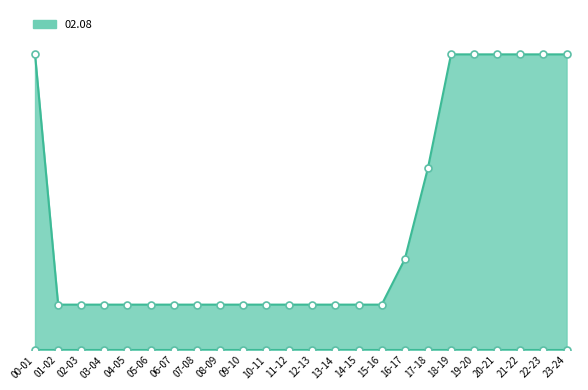

True or false: 02.08_line has more than 1 interior local peaks.

False